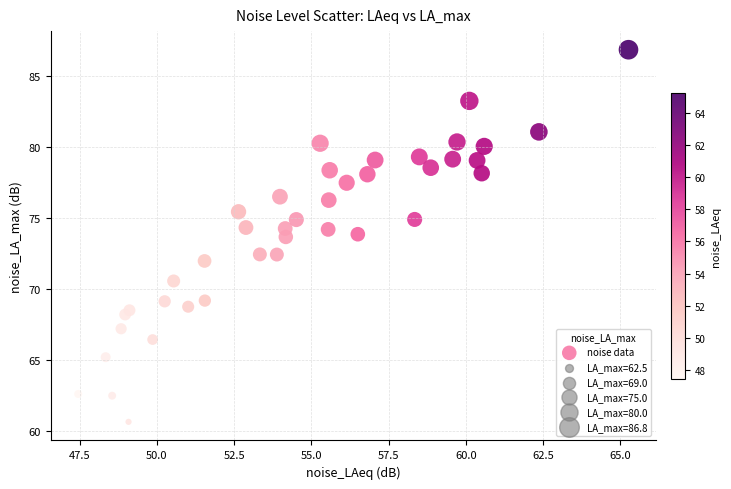

What is the range of Y values (max minus min)?

26.2